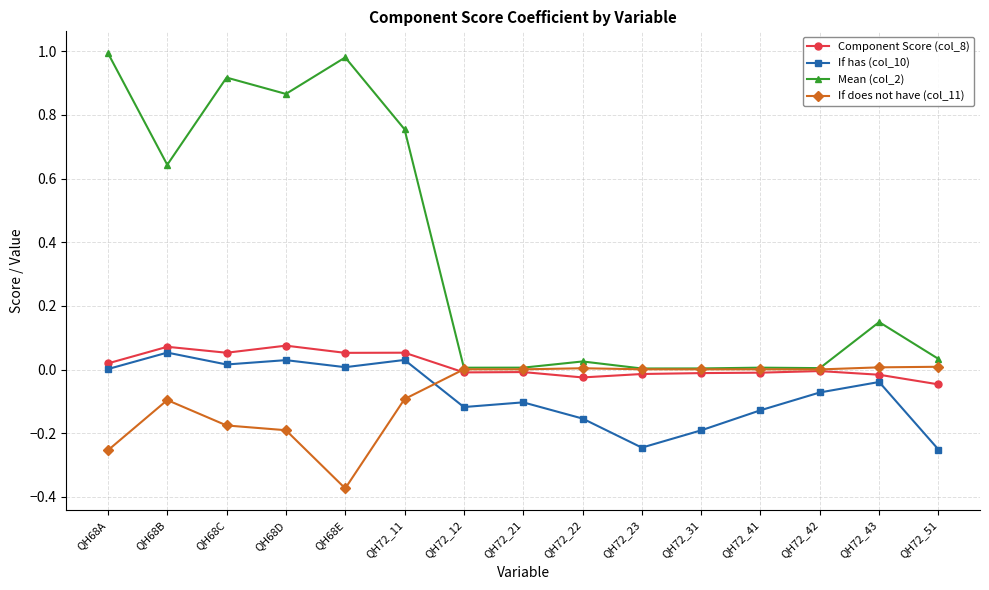

Does the chart display data point markers on the line(s)?

Yes